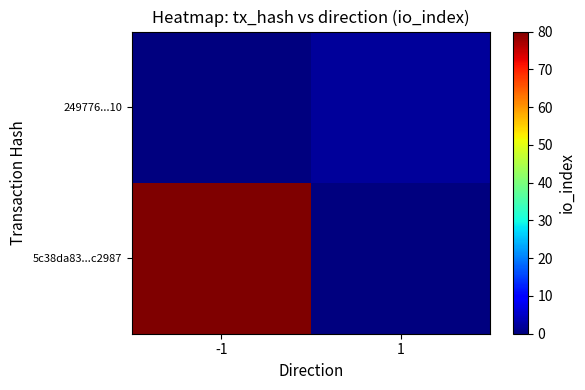

What is the spread (max minus min) of values at 1?

2